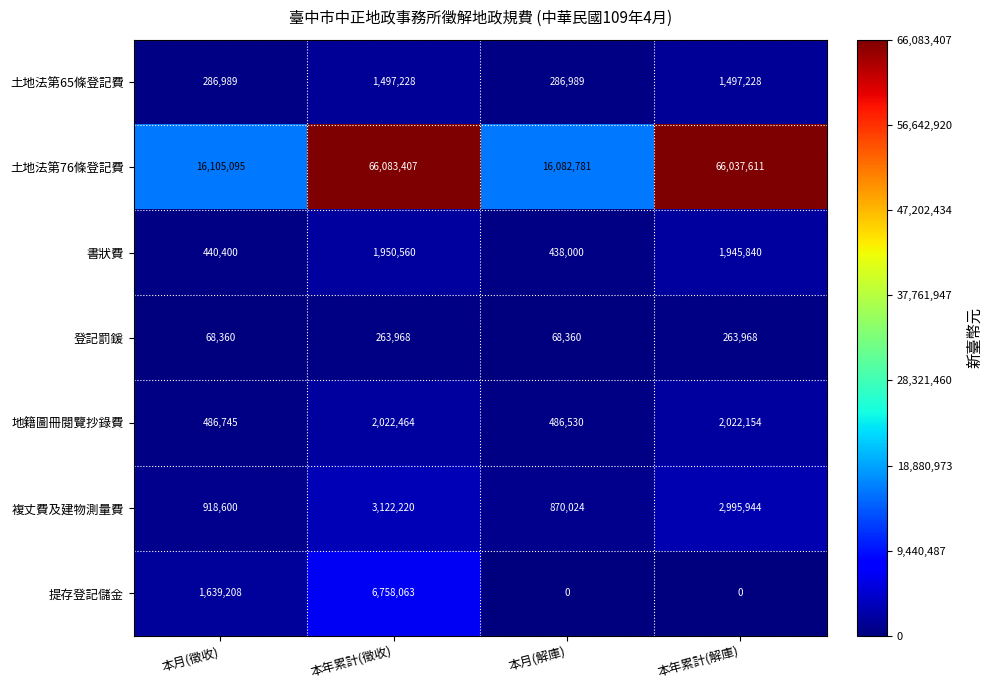

Which series has the largest total across all categories?

土地法第76條登記費